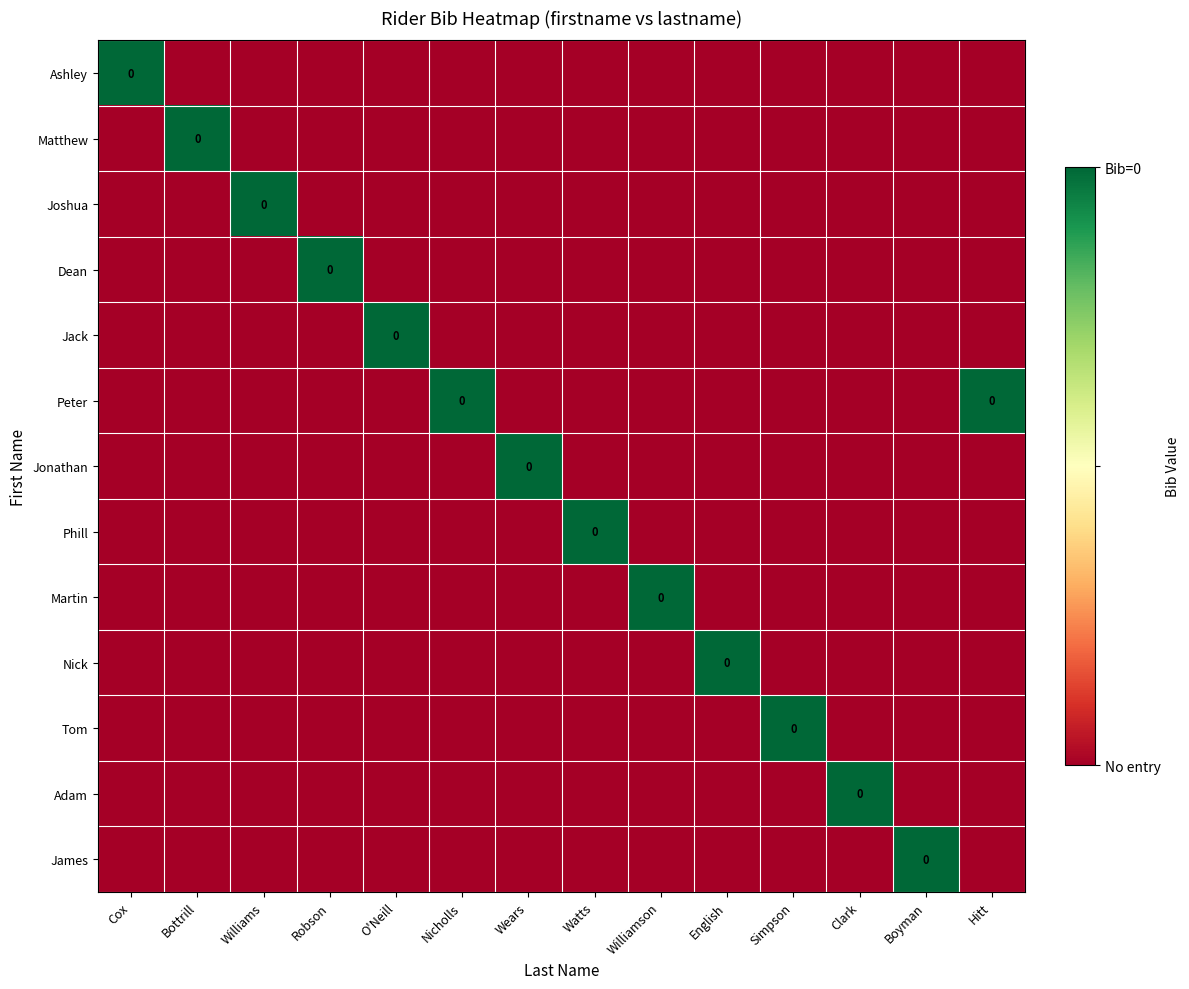

What is the smallest value displayed?

-1